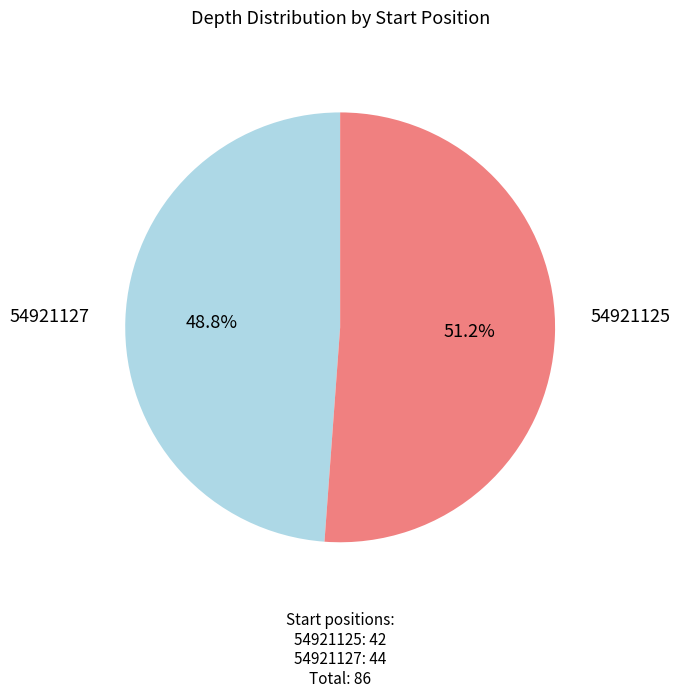

How many segments does this pie chart have?

2